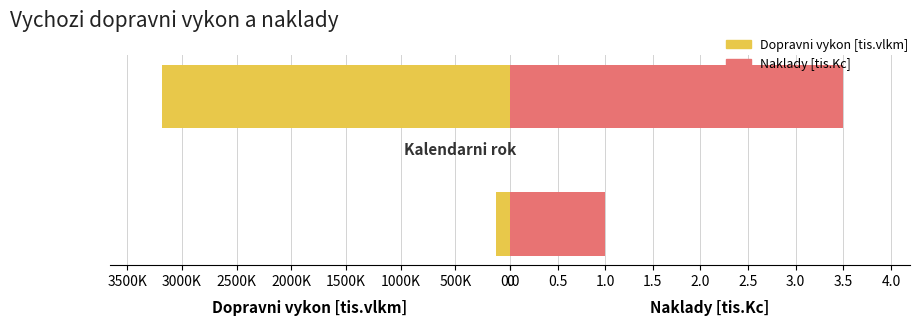

What is the difference between the highest and lowest values at 2031?

132562.2